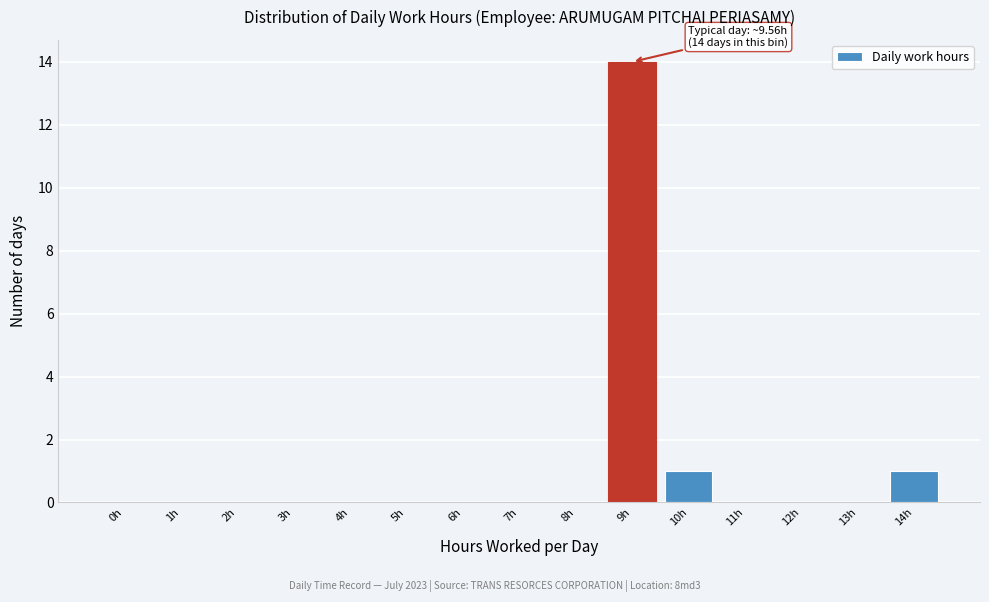

Reading left to right, transcribe all the data shown in this chart.

0h=0	1h=0	2h=0	3h=0	4h=0	5h=0	6h=0	7h=0	8h=0	9h=14	10h=1	11h=0	12h=0	13h=0	14h=1